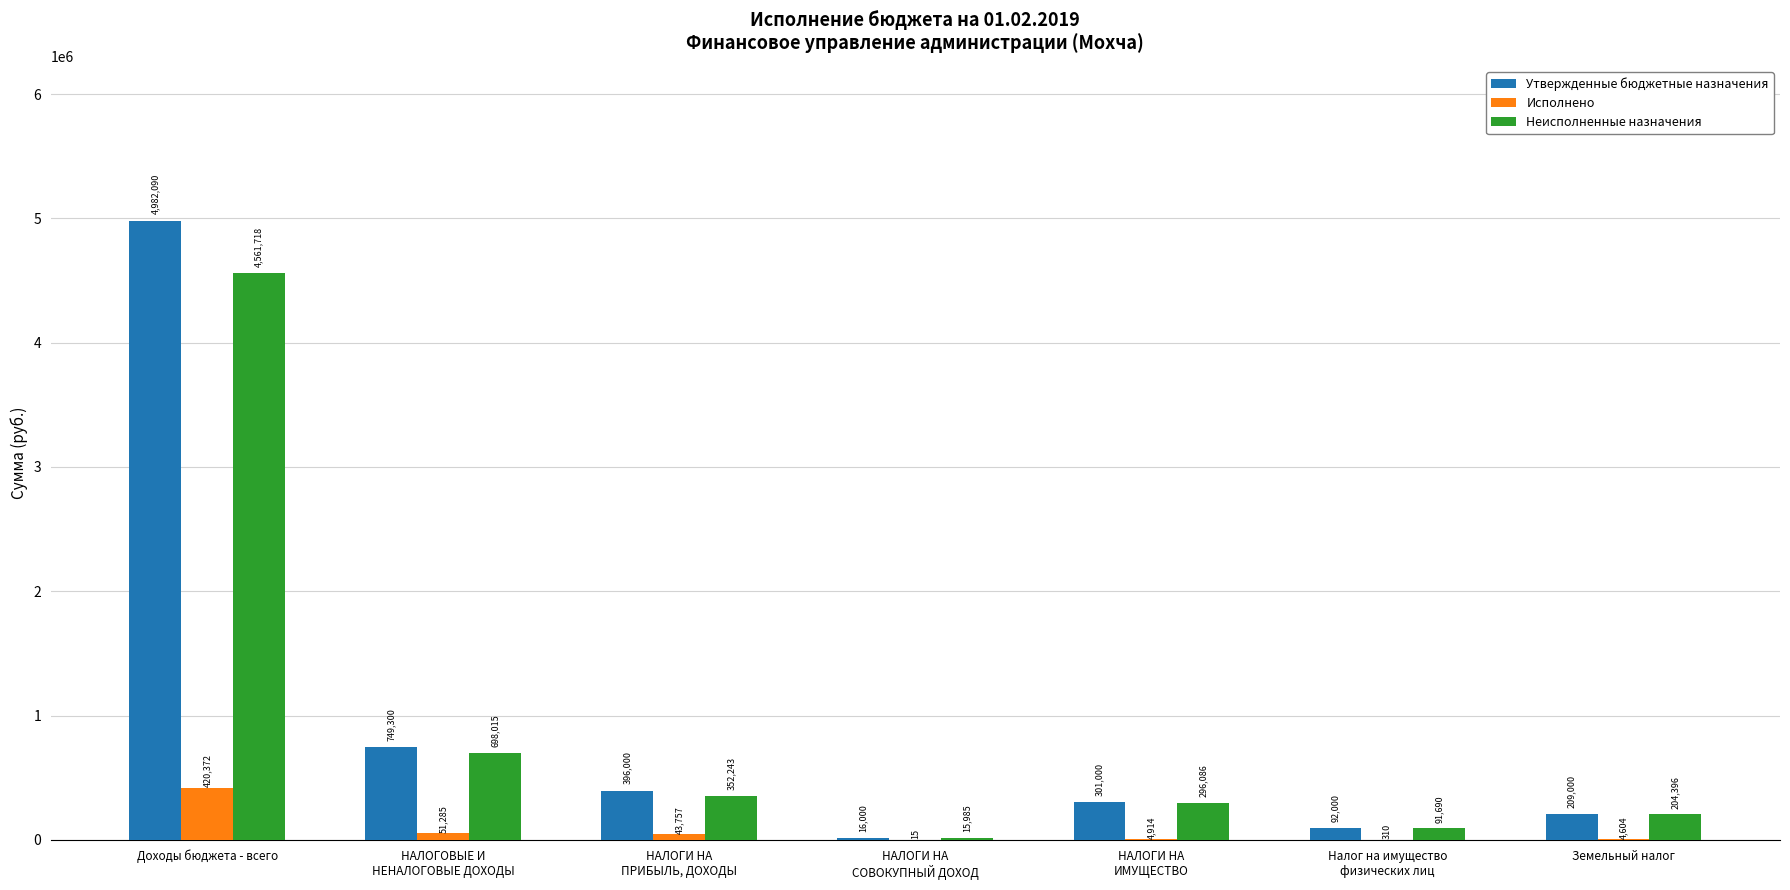

What is the spread (max minus min) of values at Налог на имущество
физических лиц?

91690.1